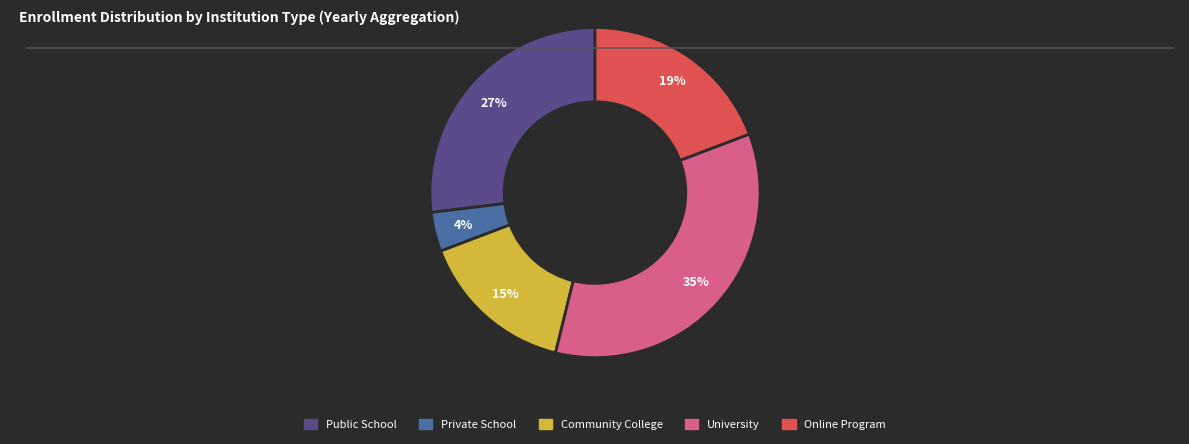

How many slices are in this pie chart?

5